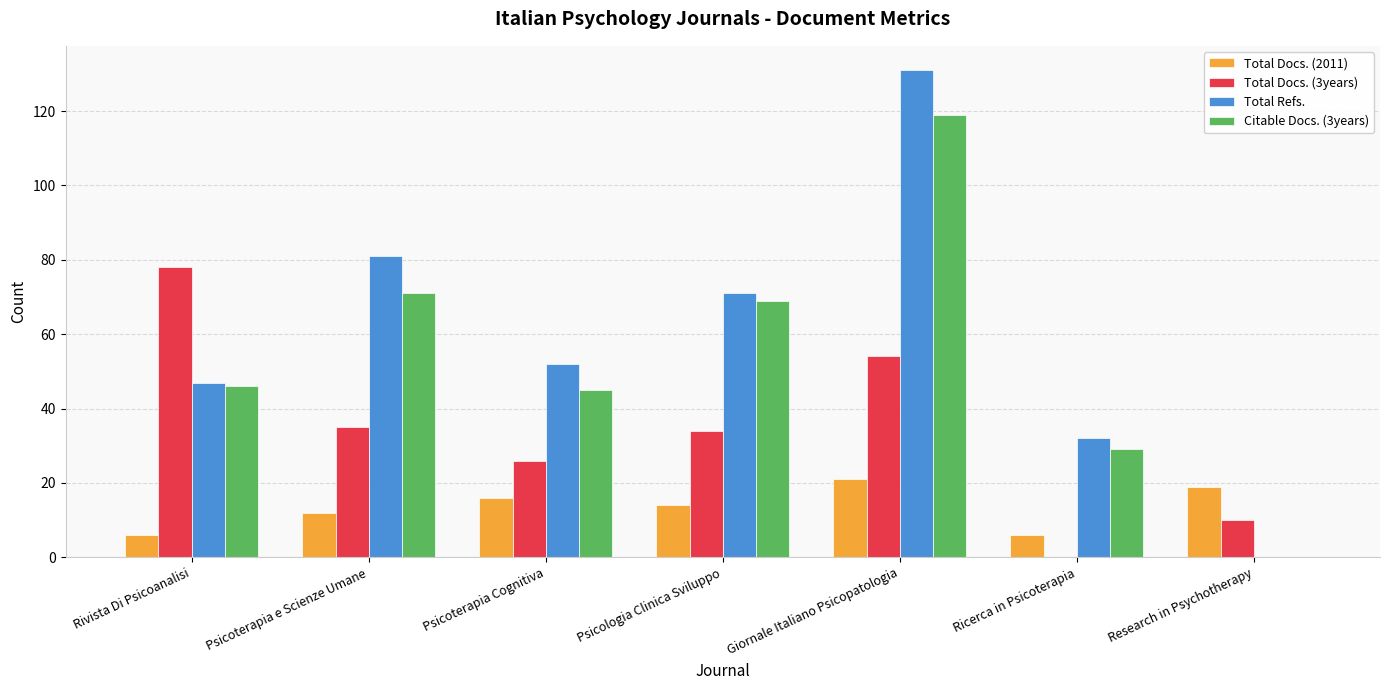

What are all the series names shown in the legend?

Total Docs. (2011), Total Docs. (3years), Total Refs., Citable Docs. (3years)